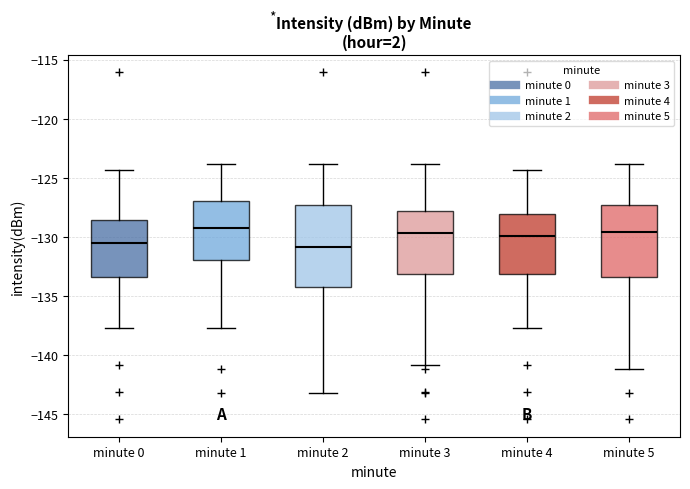

Where is the lower edge of the box for minute 2 on the y-axis? The values are not printed on the chart, so give them approximately, as read against the axis.

-134.0